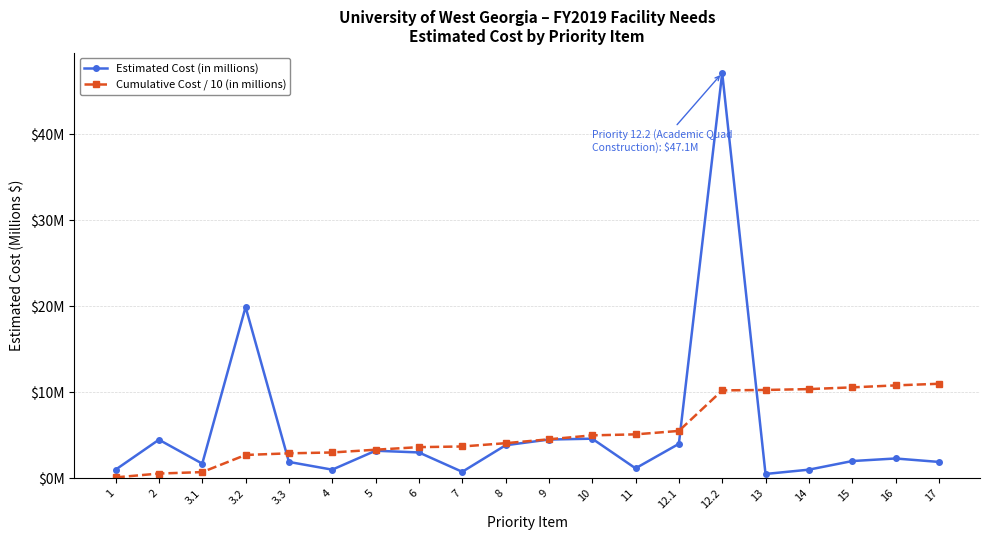

Rank the categories by Cumulative Cost / 10 (in millions) value from lowest to highest.

1, 2, 3.1, 3.2, 3.3, 4, 5, 6, 7, 8, 9, 10, 11, 12.1, 12.2, 13, 14, 15, 16, 17